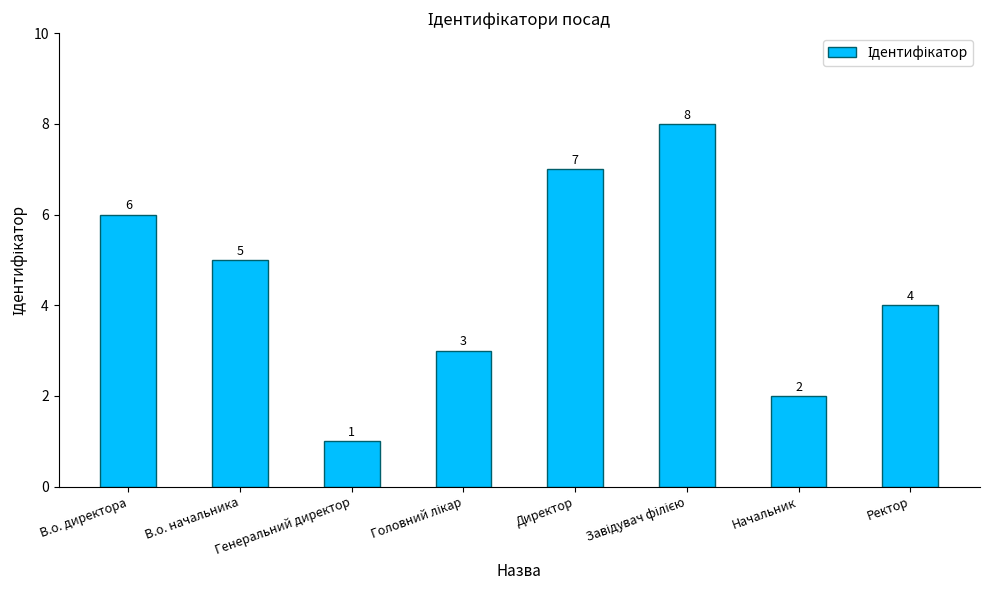

Where is the data nearest to the value 4?

Ректор